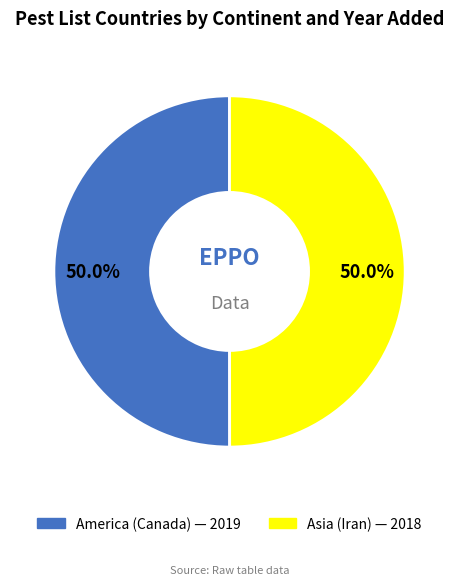

True or false: America (Canada) accounts for 39% of the total.

False